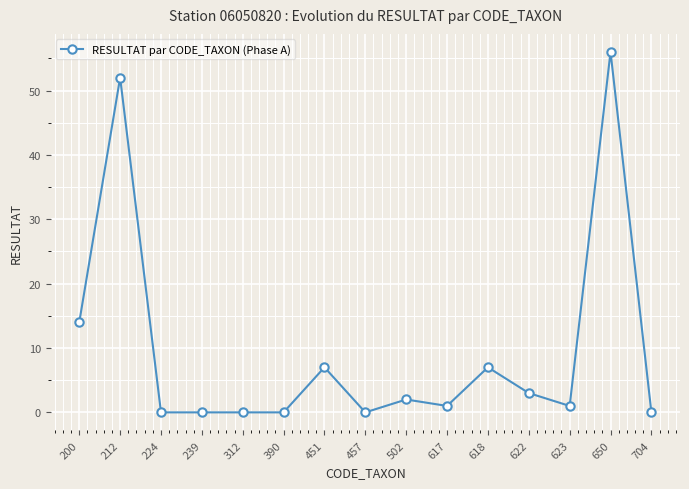

What is the change in value from 212 to 618?

-45